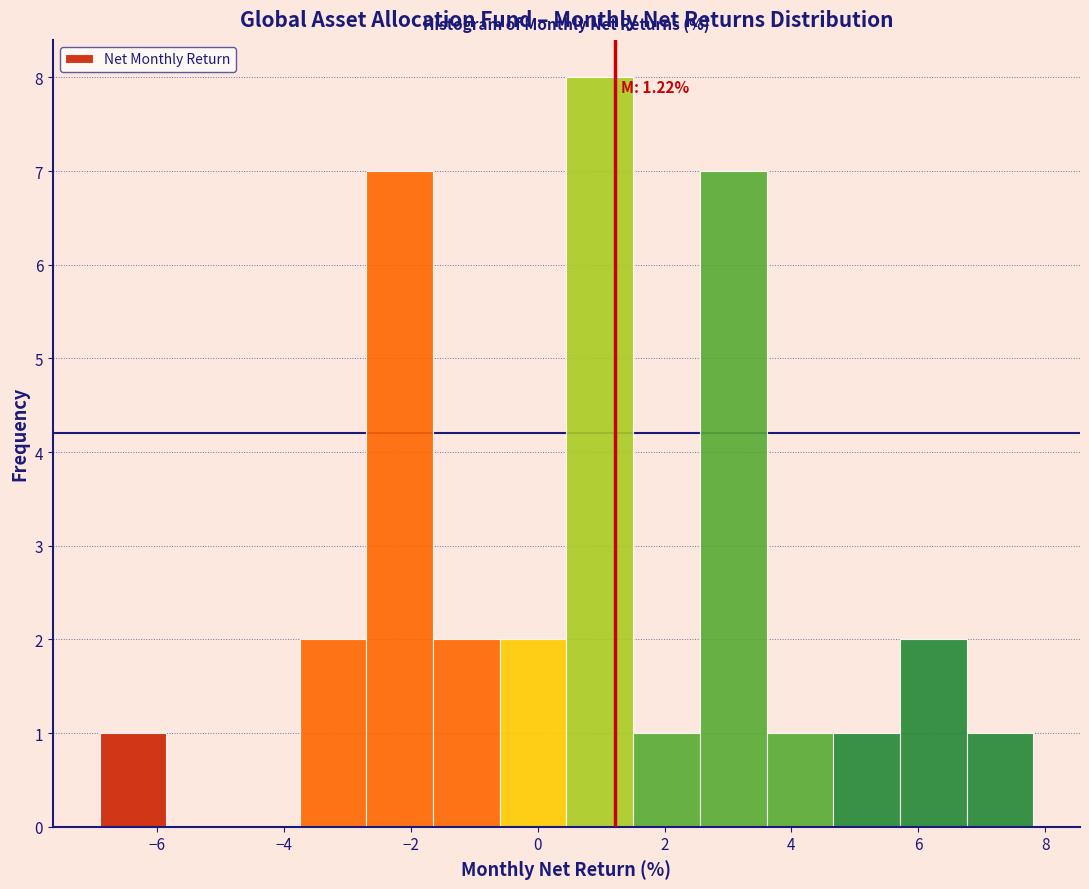

Over which range of the x-axis is the bar tallest?

0.4 to 1.6